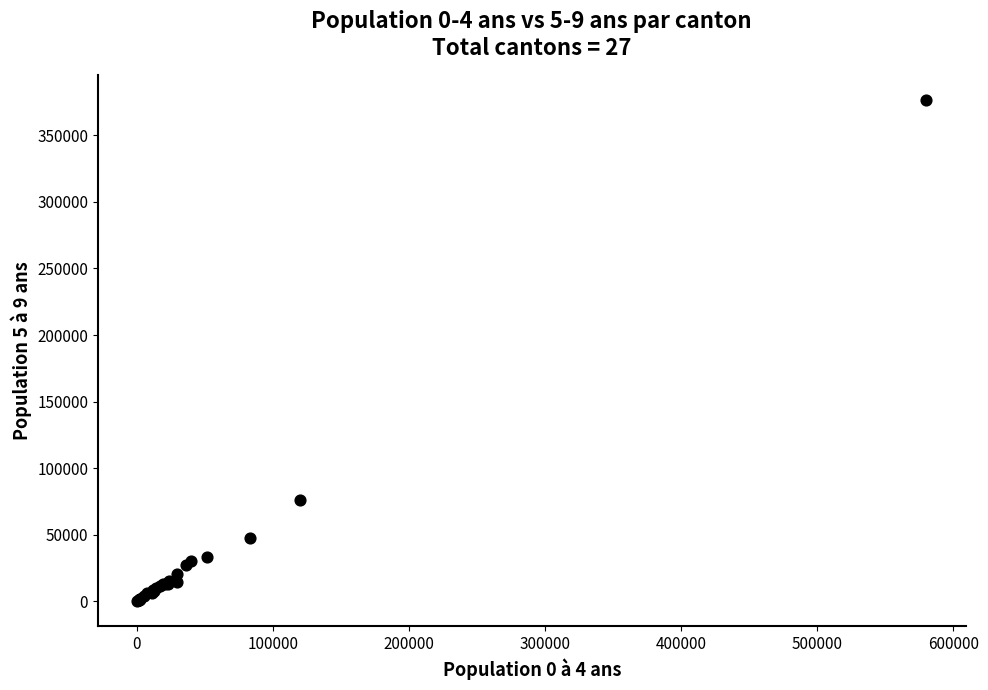

What Y value in the scatter plot is closest to 188197?

75941